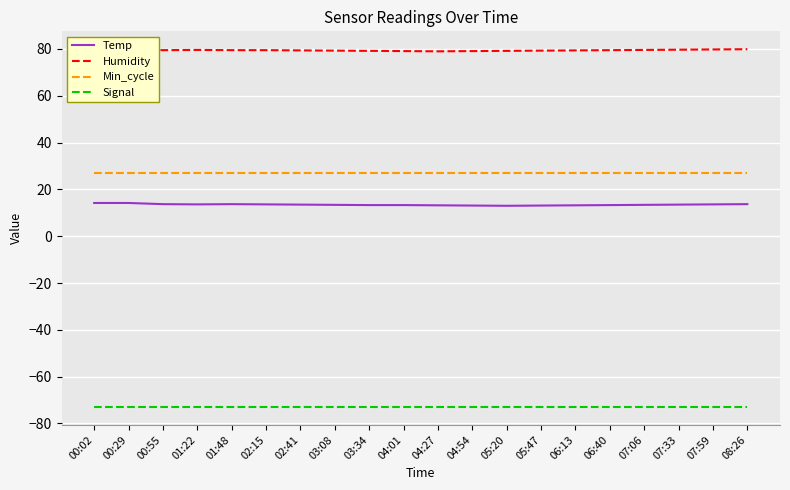

What position from the right is 06:40?

5